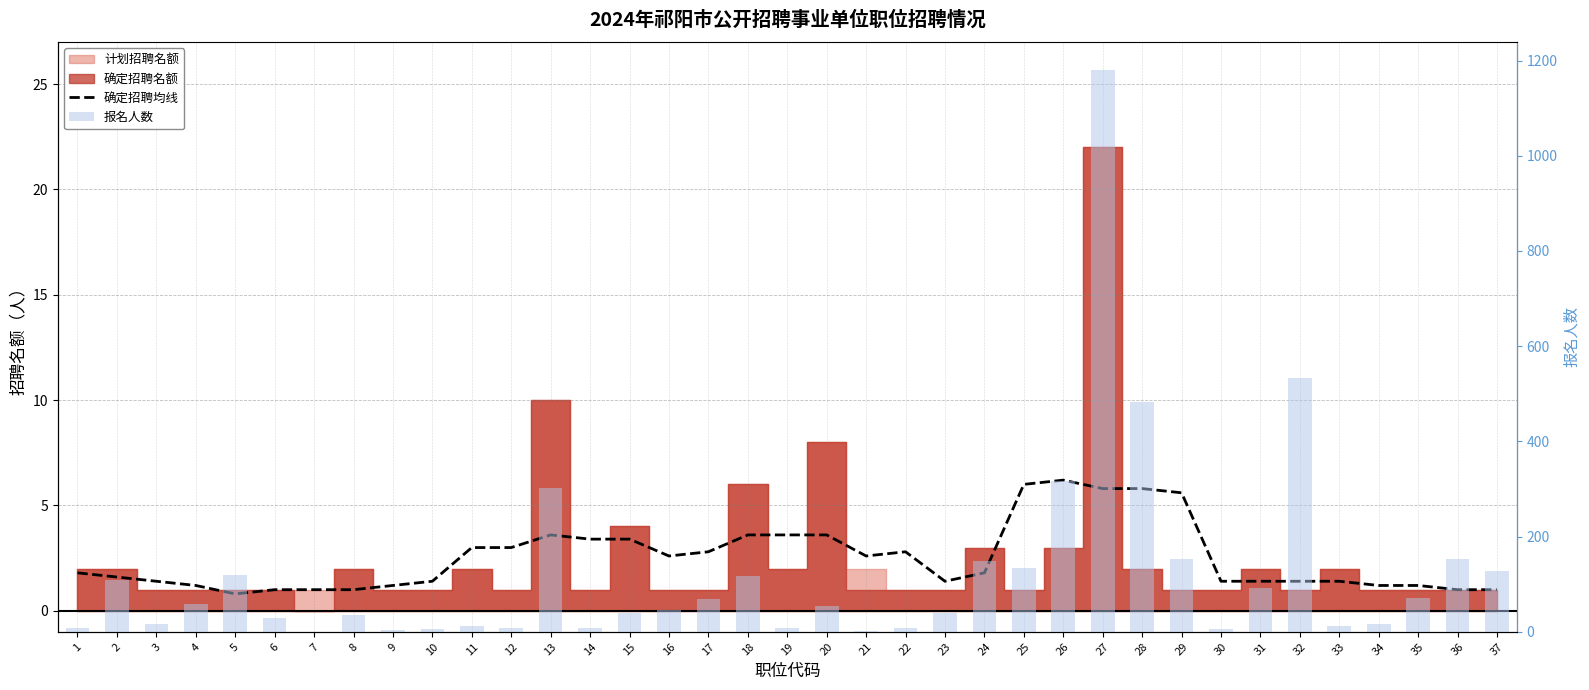

Which has a higher value, 7 or 6?

7